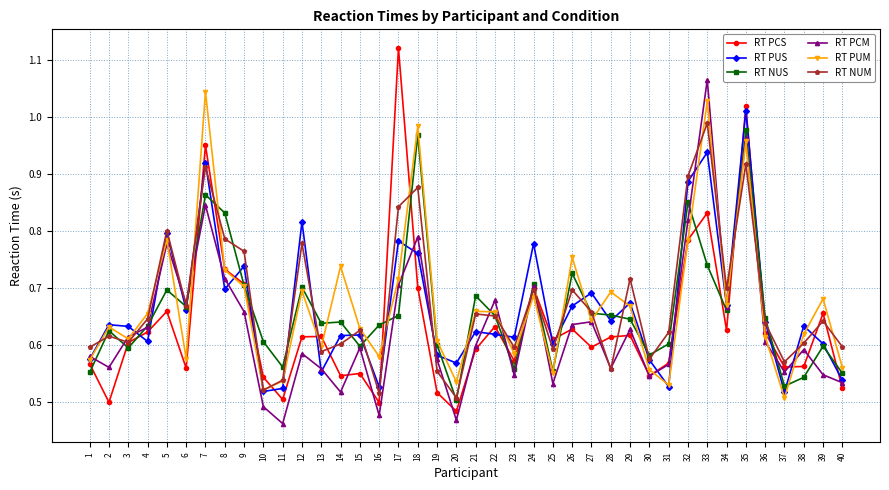

Which series has the widest spread of values?

RT PCS